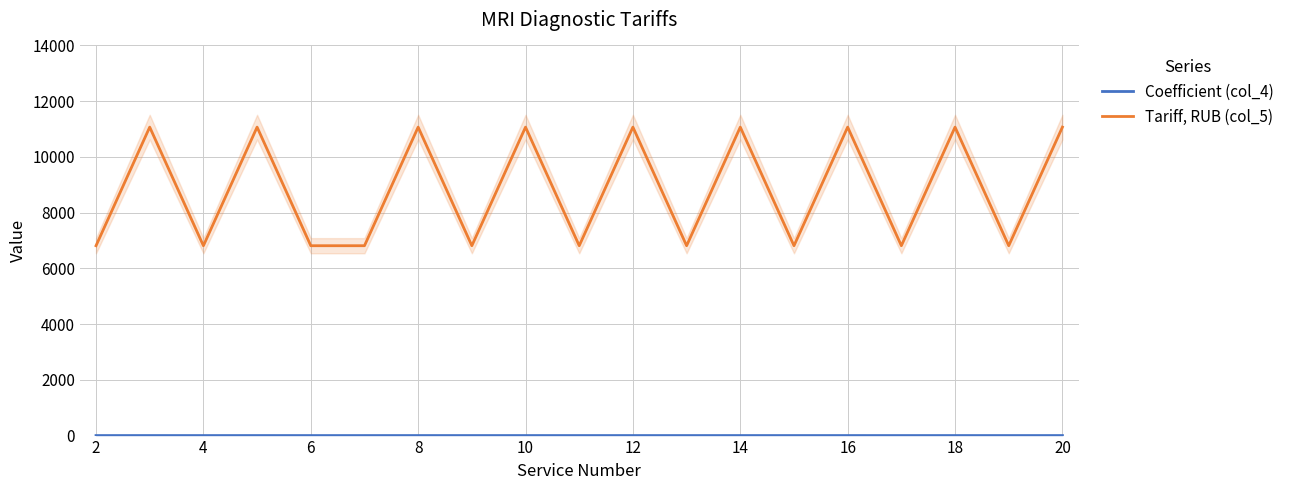

True or false: Coefficient (col_4) and Tariff, RUB (col_5) cross at least once.

False